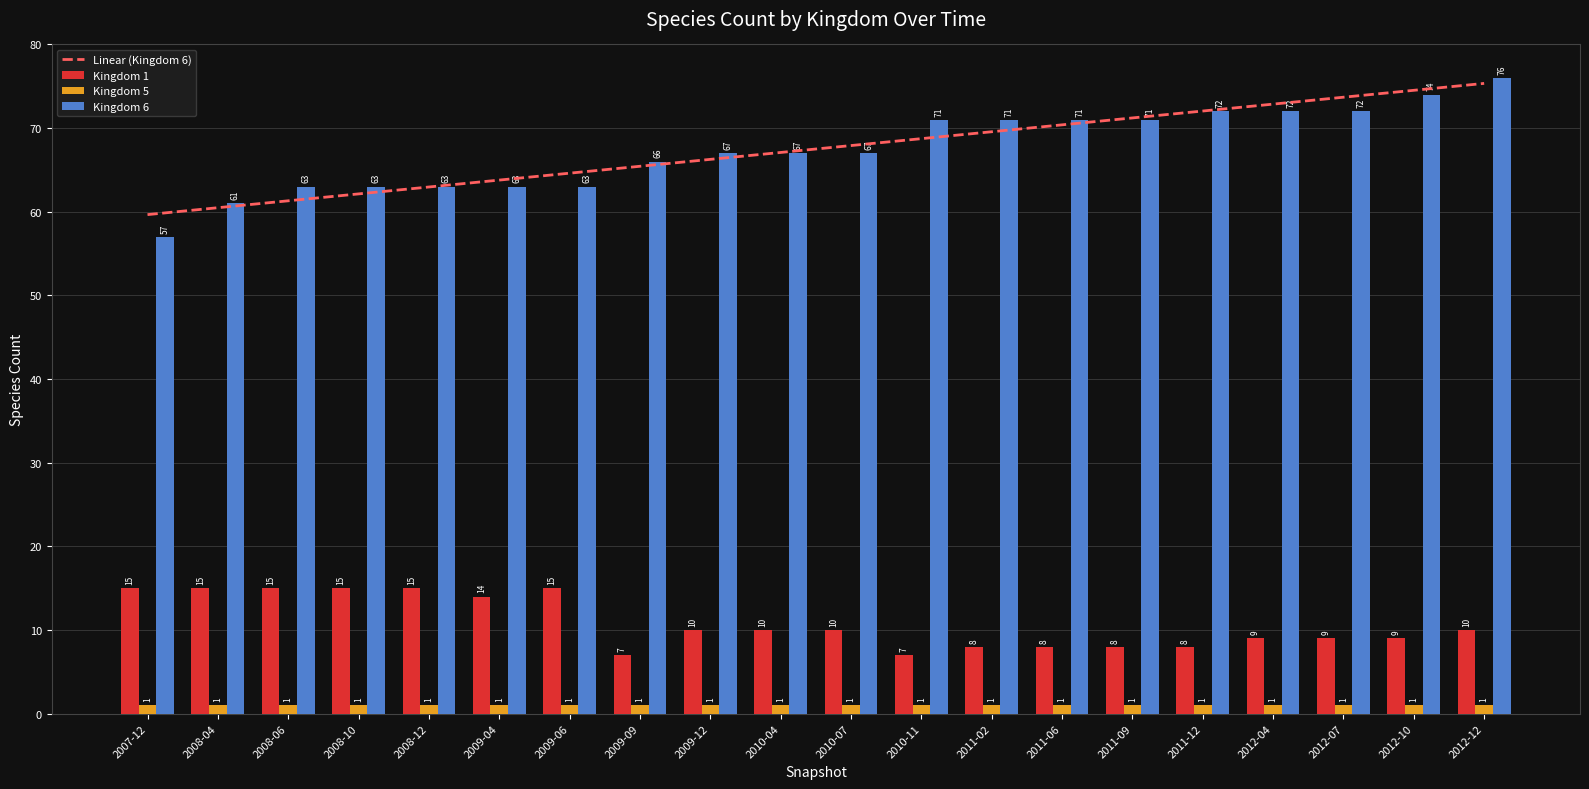

What is the value of the Kingdom 6 bar at the 16th from the left?

72